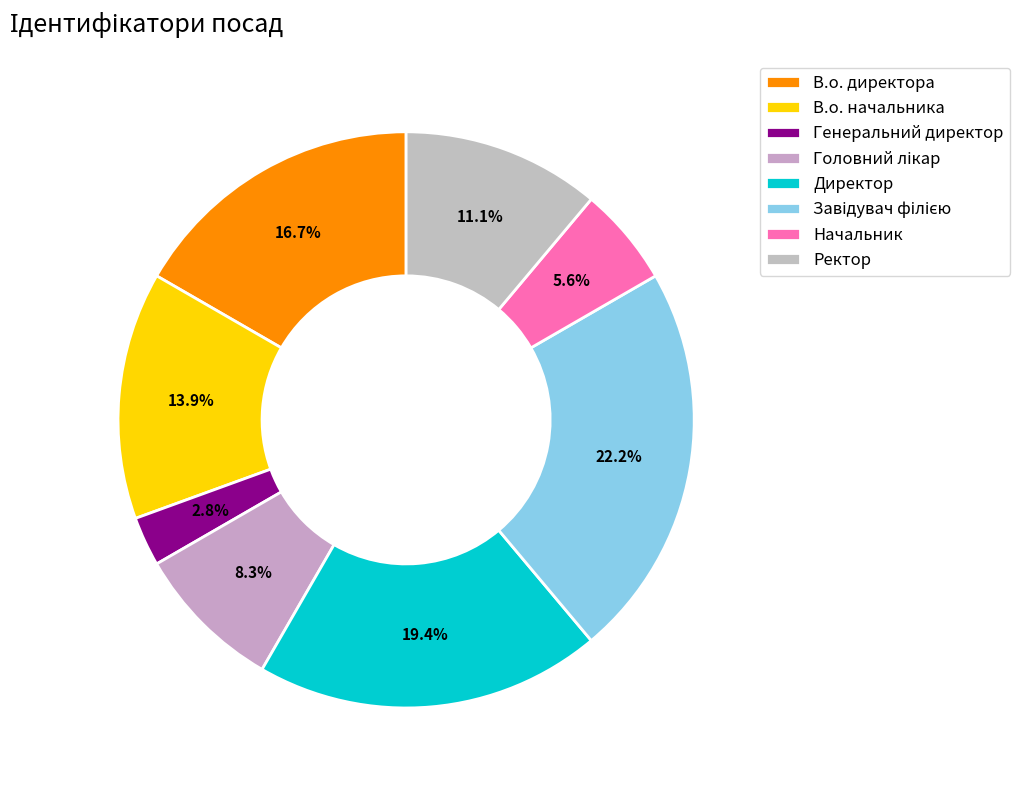

What is the ratio of the value at Генеральний директор to the value at Головний лікар?

0.3